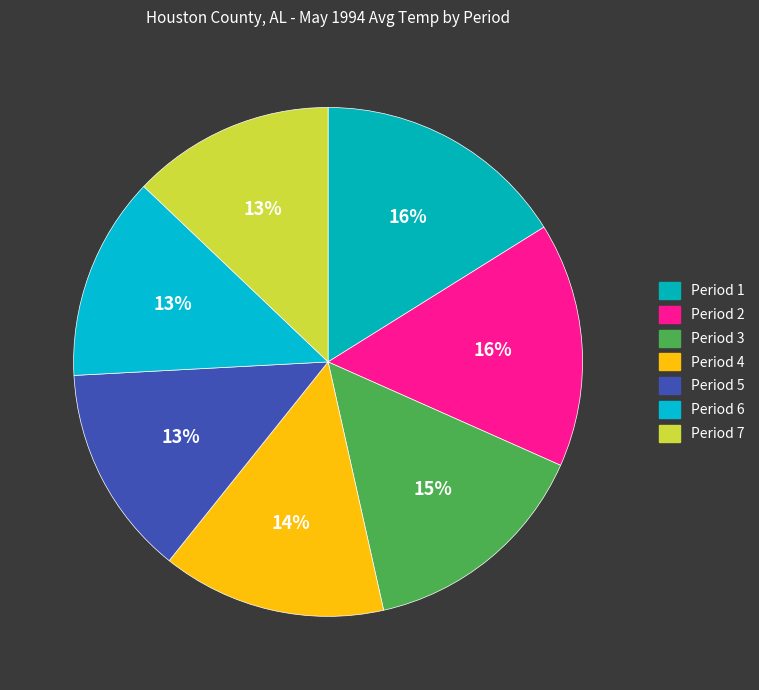

How many slices are in this pie chart?

7